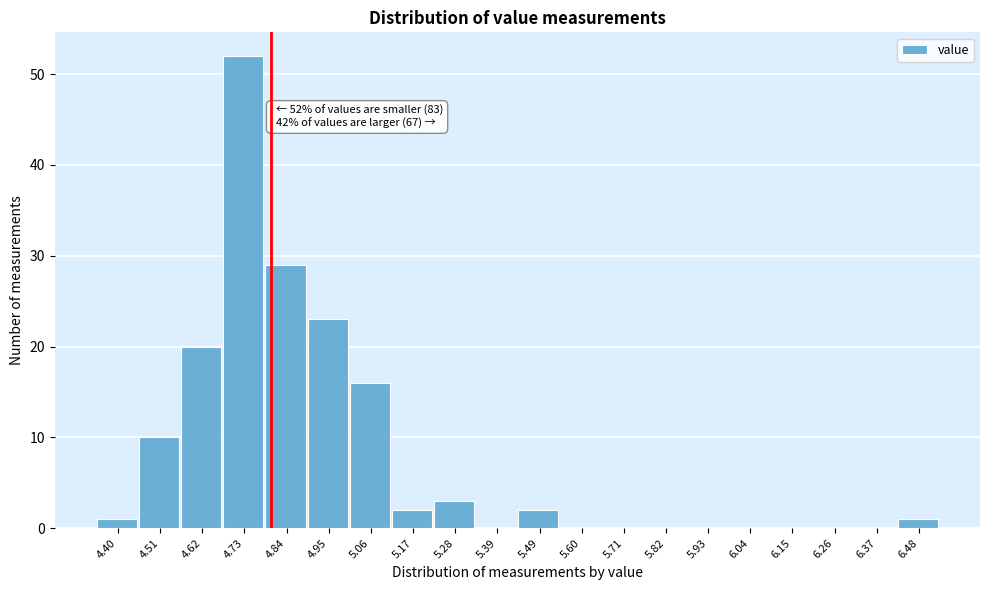

Over which range of the x-axis is the bar tallest?

4.68 to 4.78